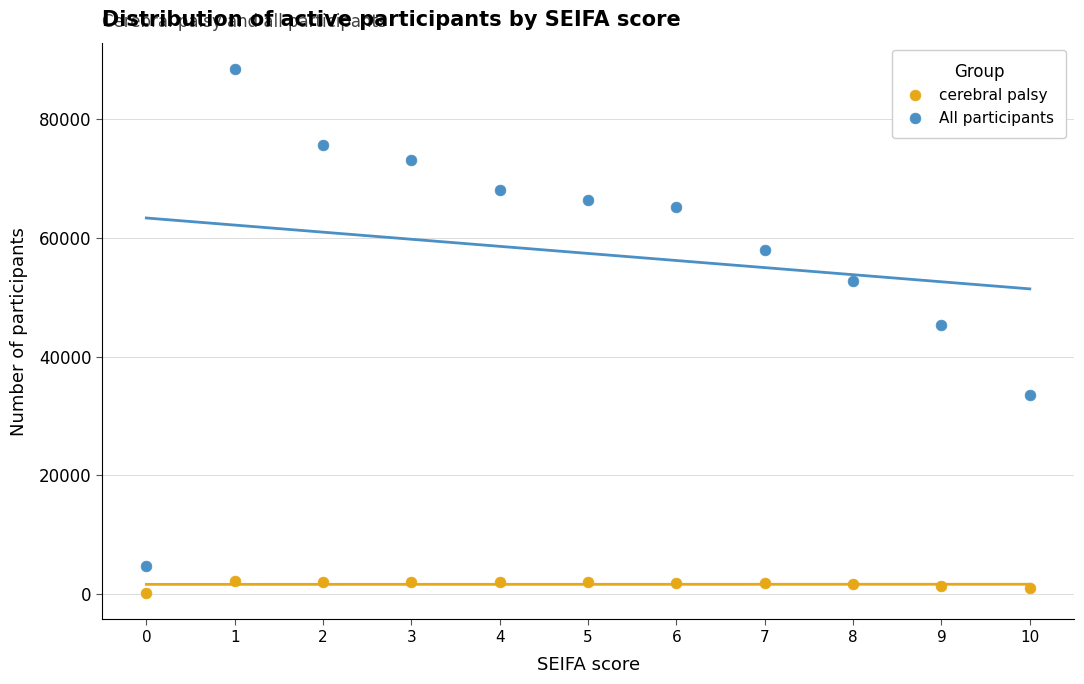

Across all series, what Y value is closest to 44319?

45293